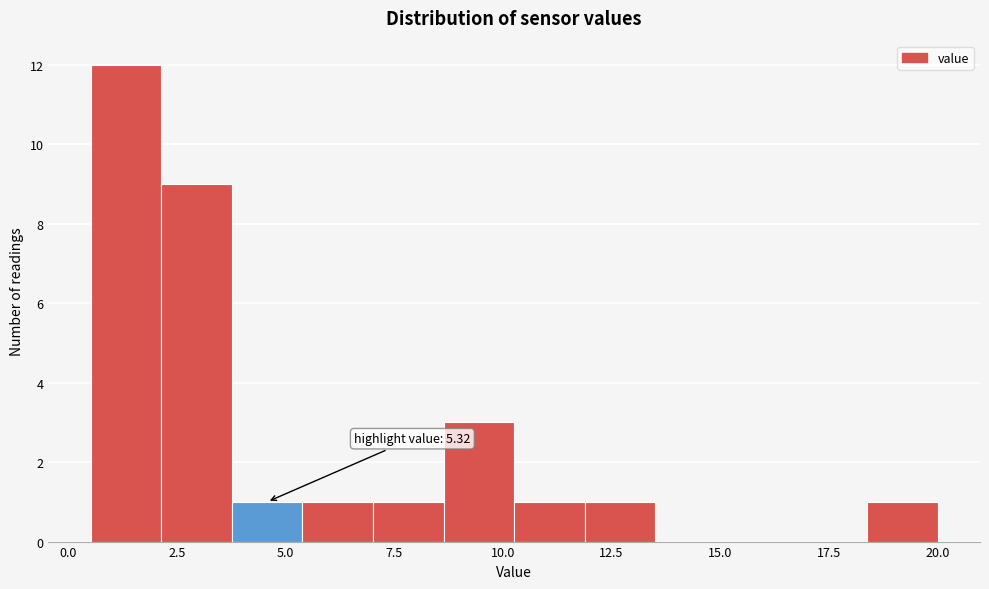

Around what value on the x-axis is the tallest bar? Give the approximate position of its centre, as read against the axis.

1.5